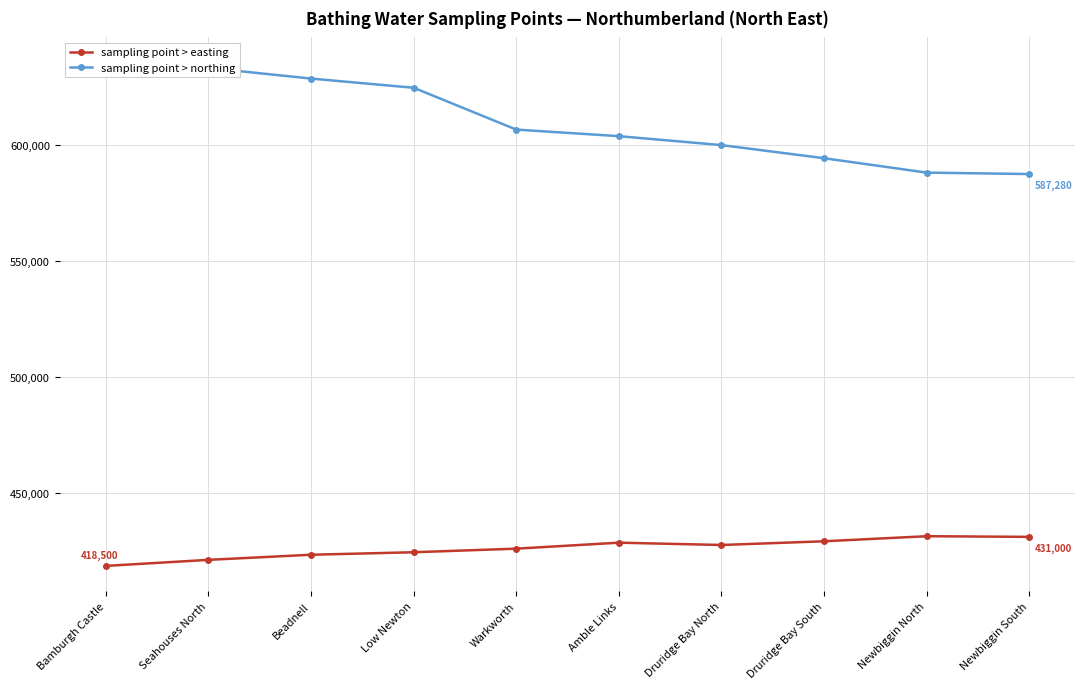

True or false: sampling point > northing and sampling point > easting intersect in this chart.

False